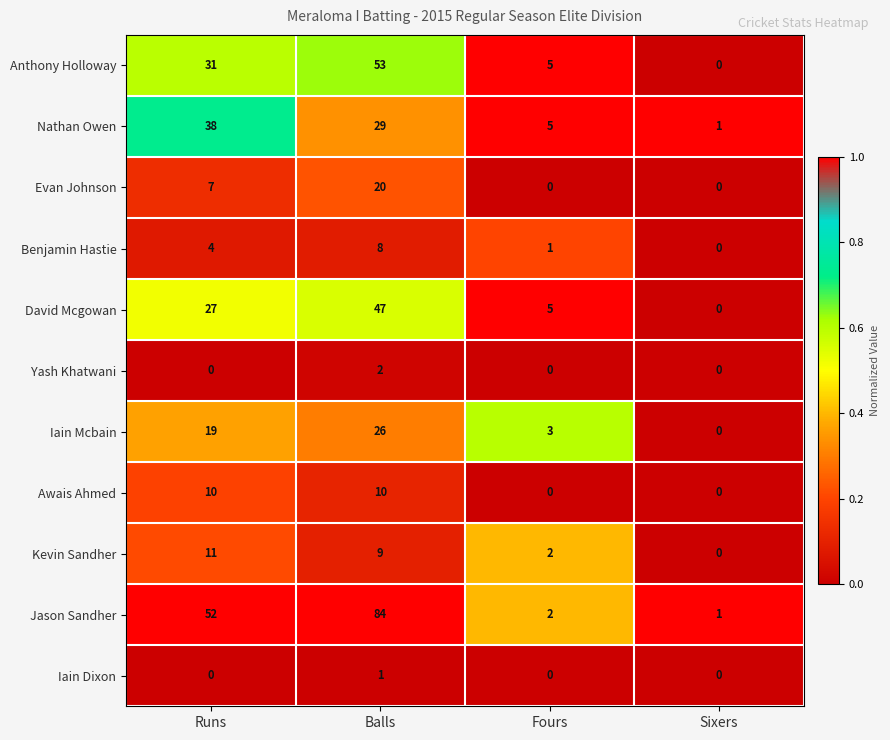

How many data points does each series have?

4